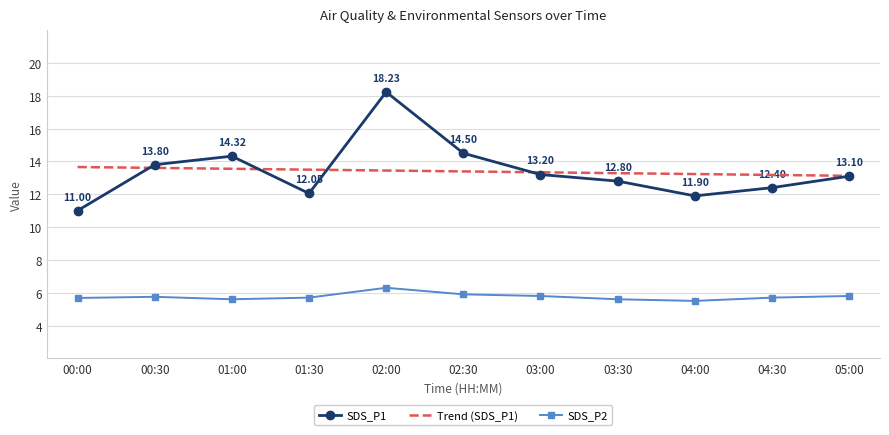

At 02:30, list the series in order from smallest to largest.

SDS_P2, Trend (SDS_P1), SDS_P1